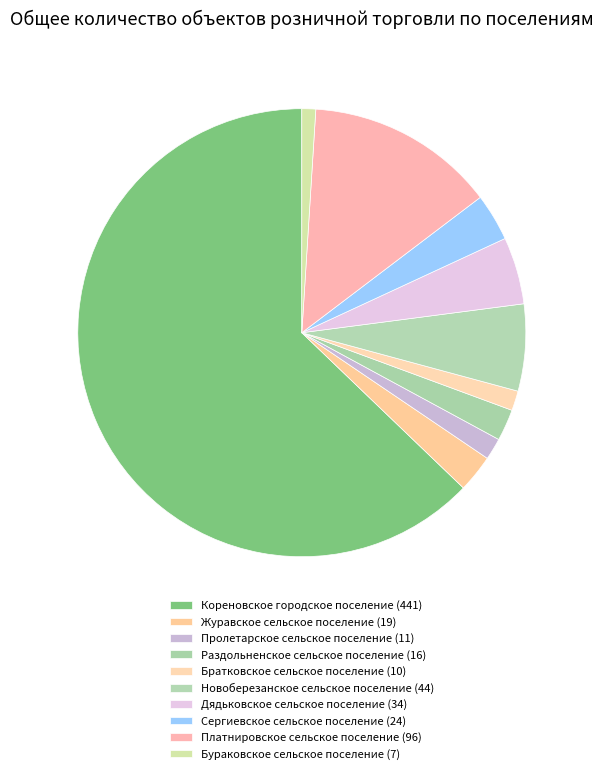

How many slices are in this pie chart?

10